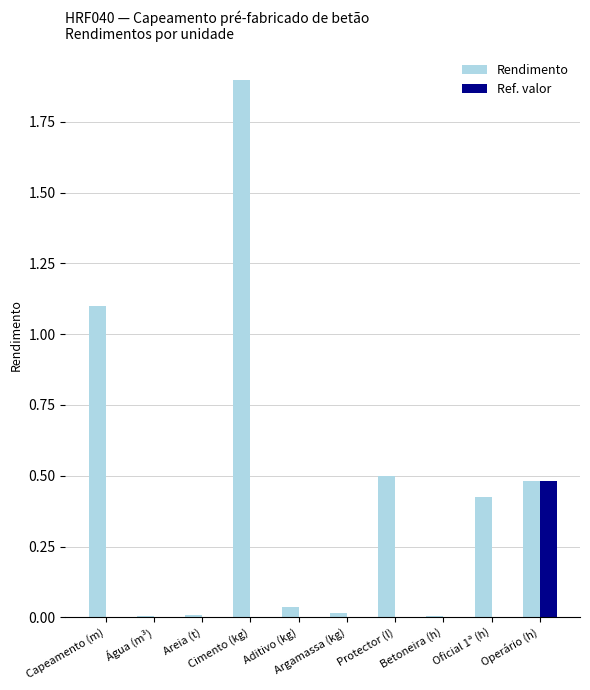

Does the chart contain stacked bars?

No